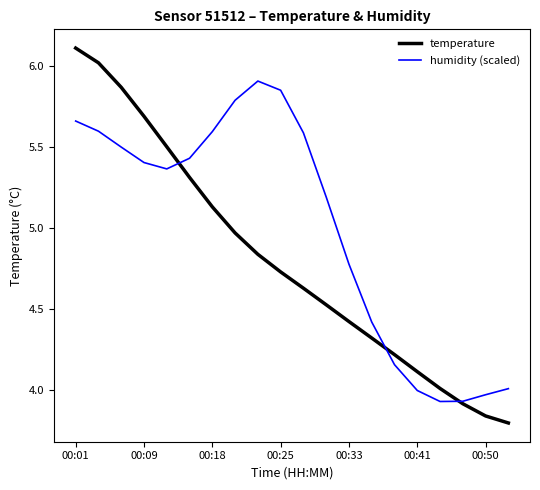

What is the greatest value displayed?

6.1